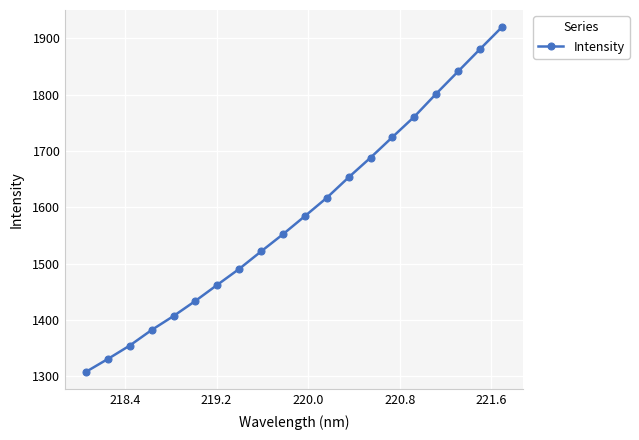

What is the value of the 1st point from the left?

1307.7